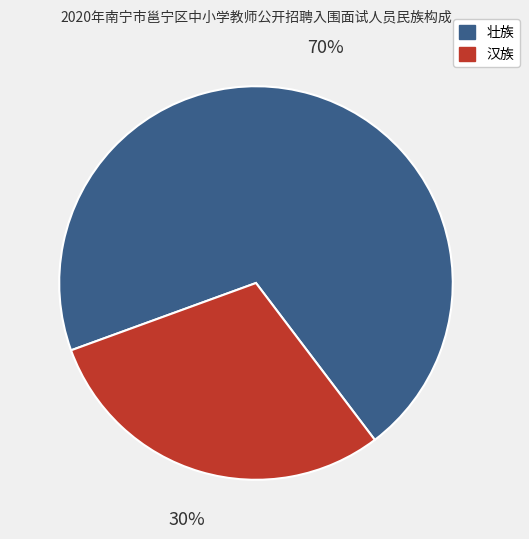

True or false: 汉族 accounts for 15% of the total.

False